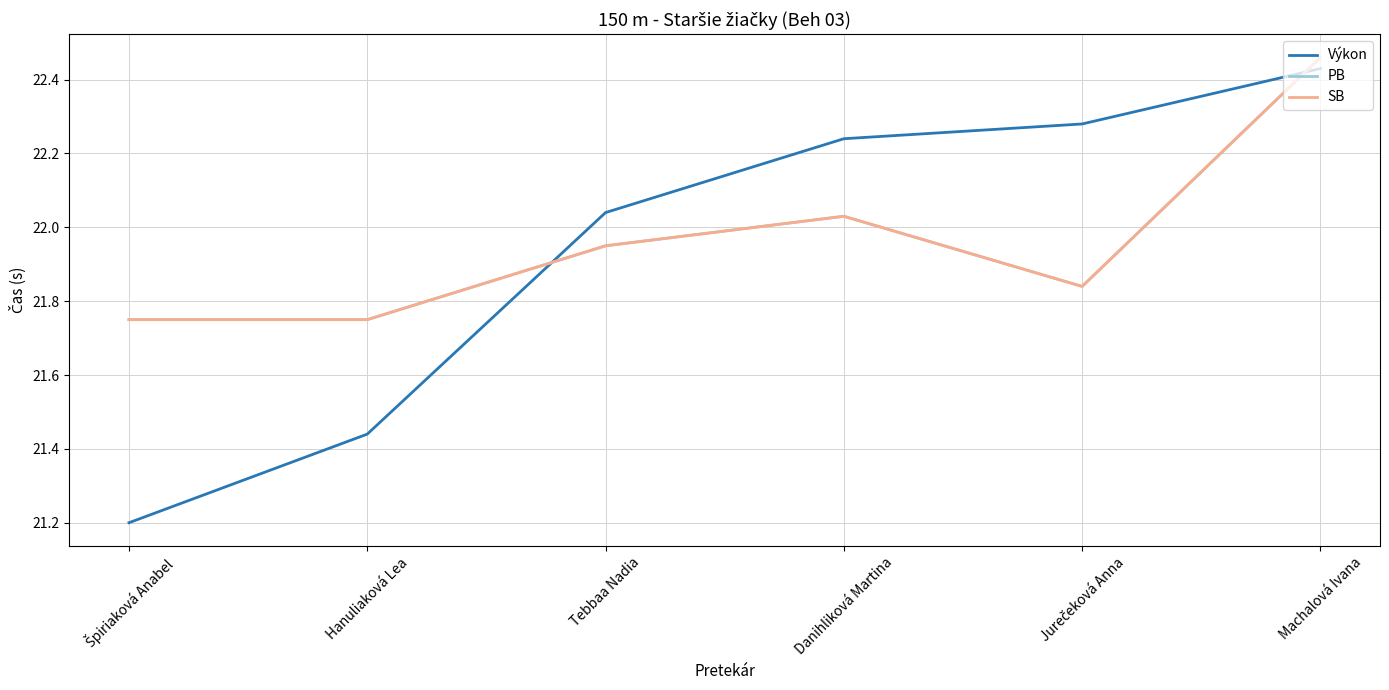

Does the chart have visible grid lines?

Yes